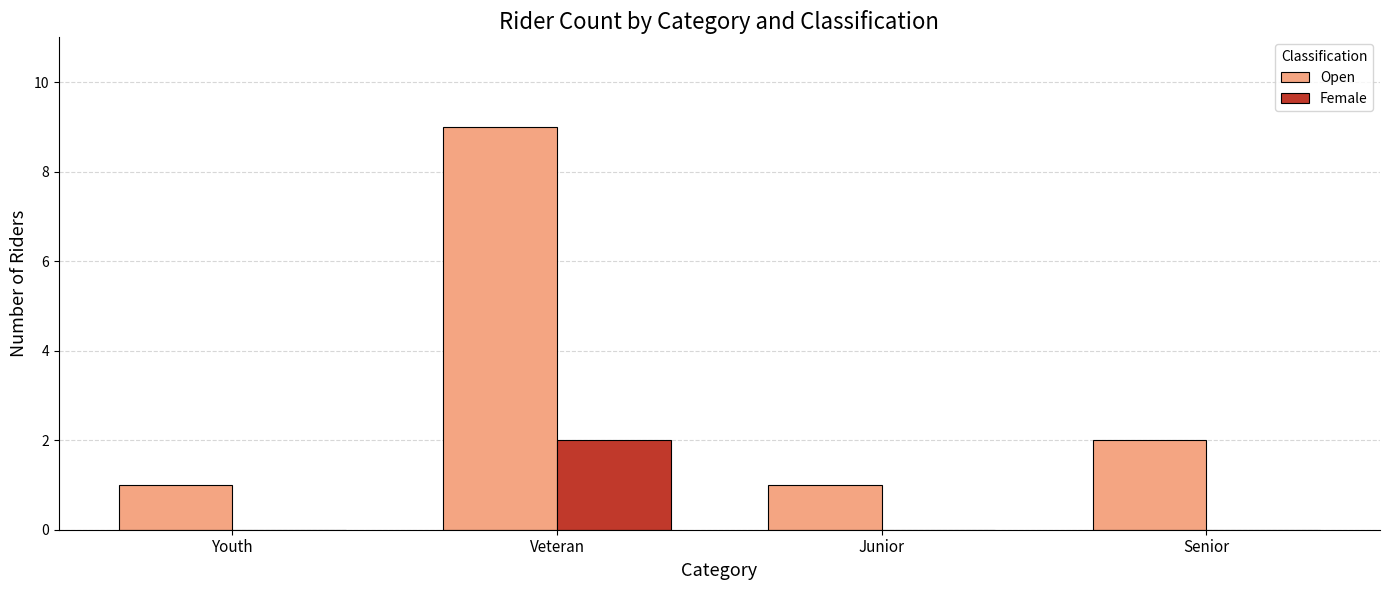

How many data points does each series have?

4